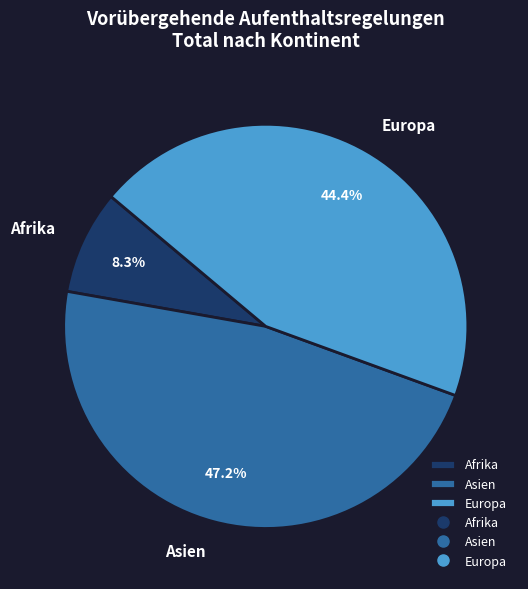

Which slice is the largest?

Asien